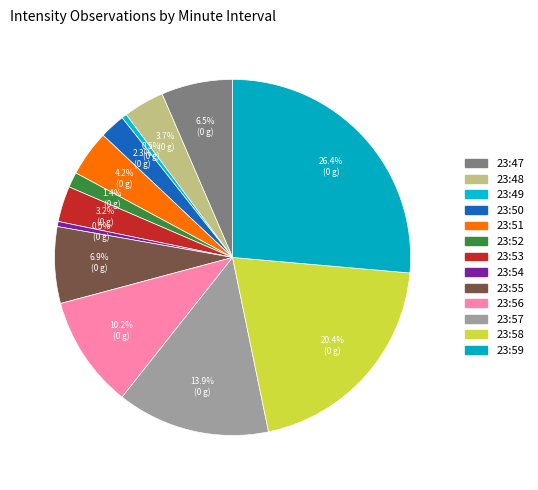

True or false: 23:49 accounts for 14% of the total.

False